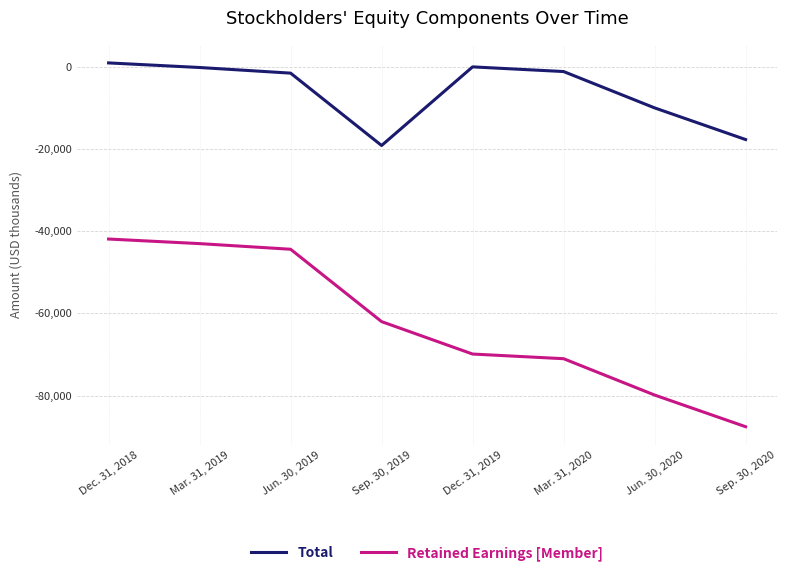

The value of Total at Dec. 31, 2019 is 11721. True or false?

False